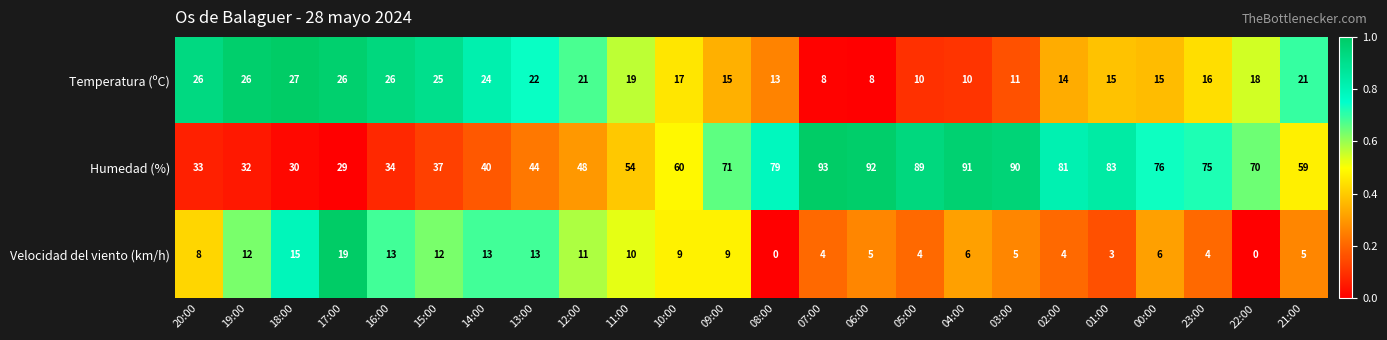

Which category has the highest value across all series?

07:00